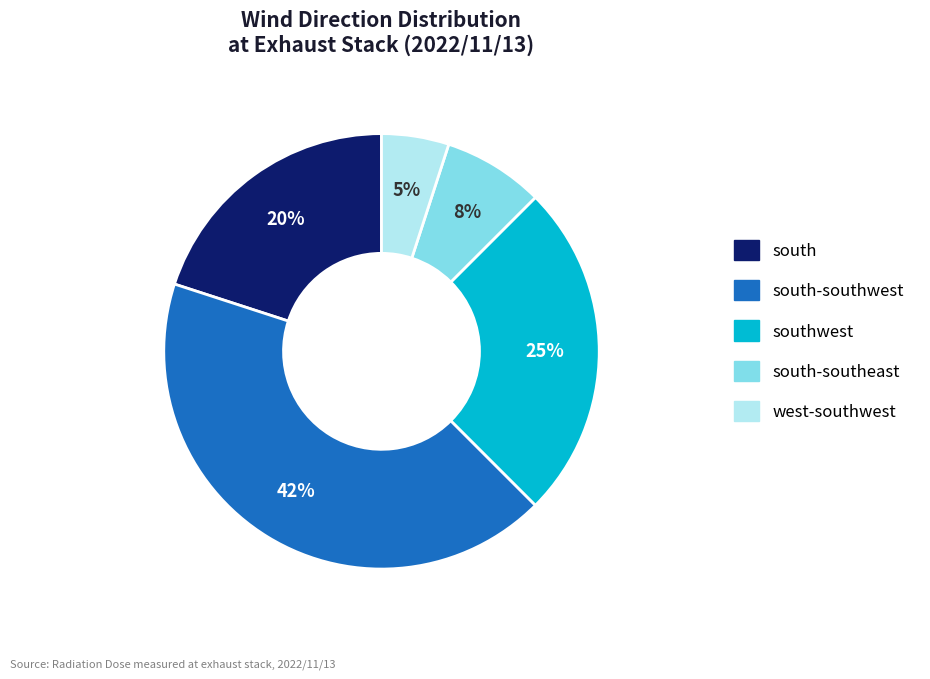

Rank the categories by value from highest to lowest.

south-southwest, southwest, south, south-southeast, west-southwest